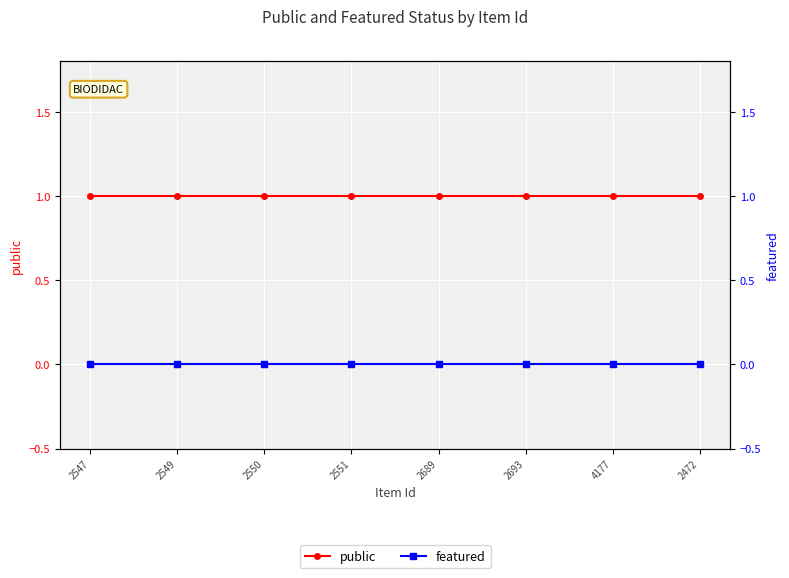

How many series are shown in this chart?

2